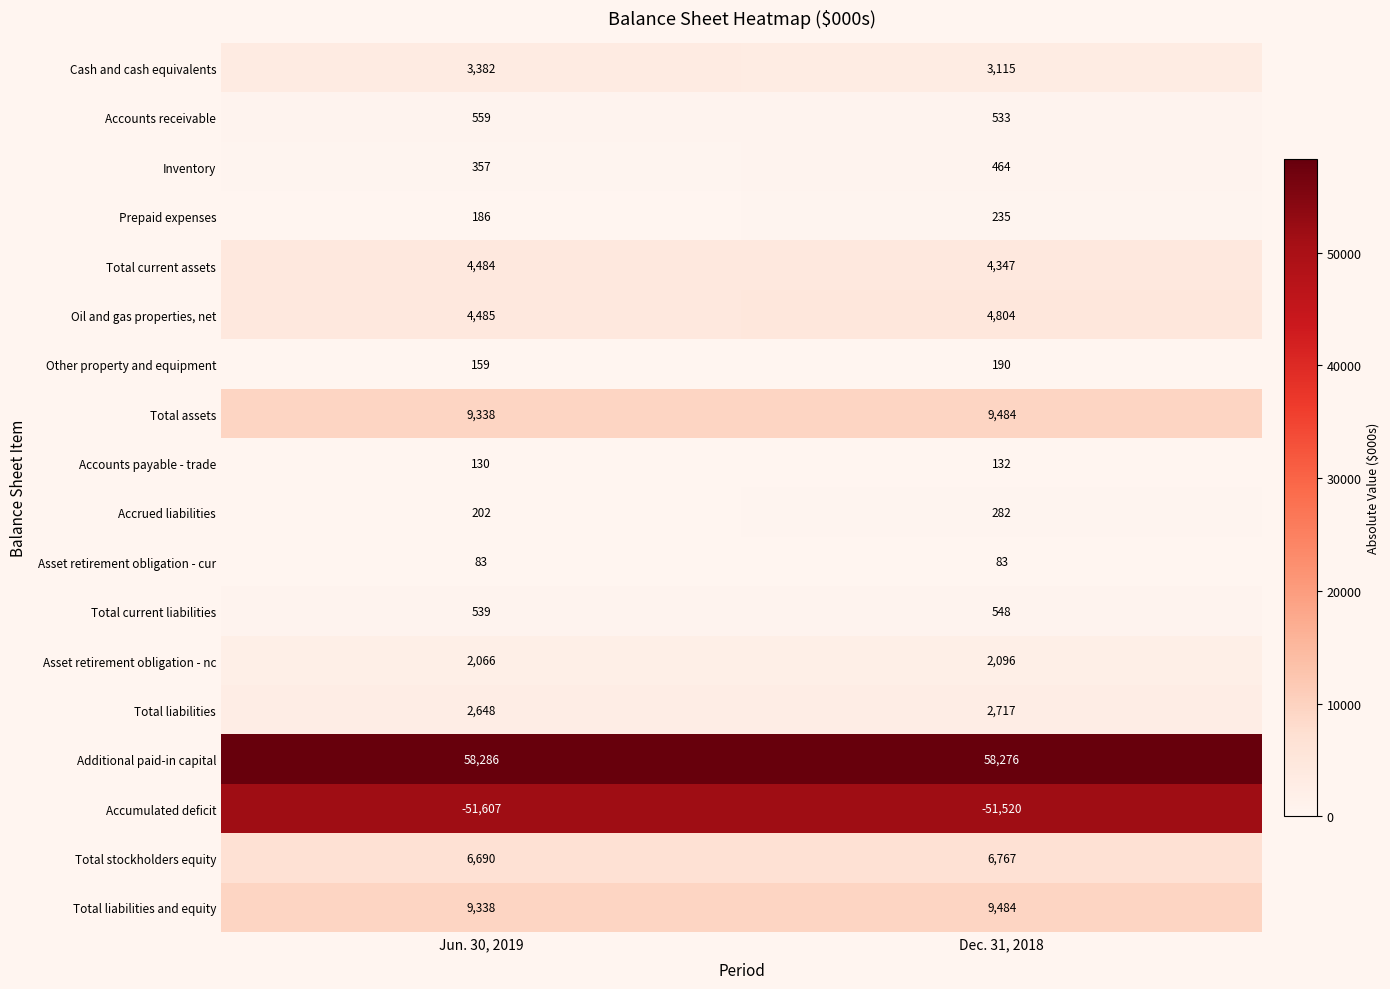

Between Jun. 30, 2019 and Dec. 31, 2018, which series saw the biggest shift?

Oil and gas properties, net